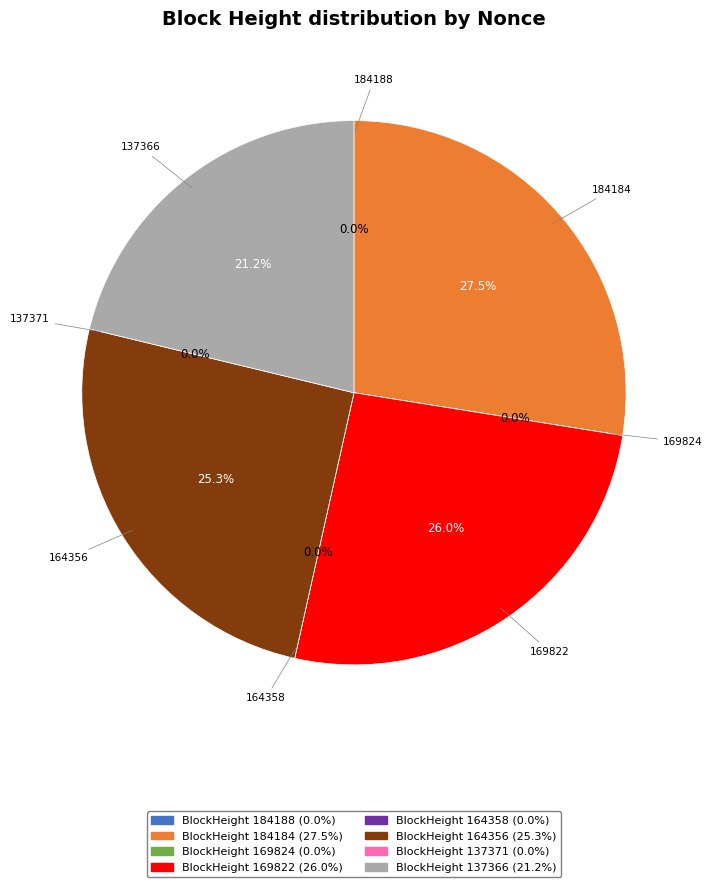

Rank the categories by value from lowest to highest.

137371, 164358, 169824, 184188, 137366, 164356, 169822, 184184